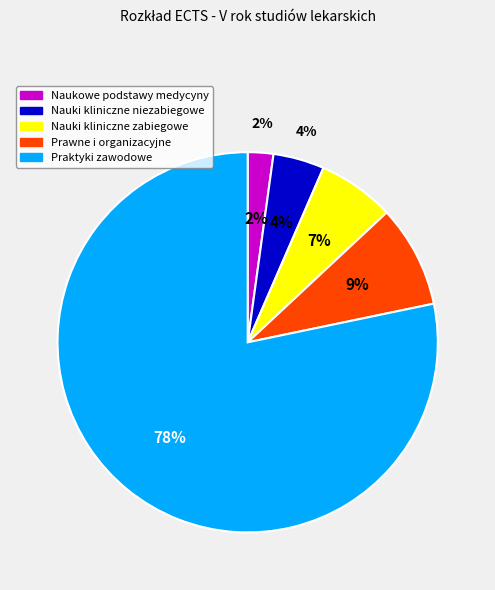

The Naukowe podstawy medycyny slice represents 16% of the pie. True or false?

False